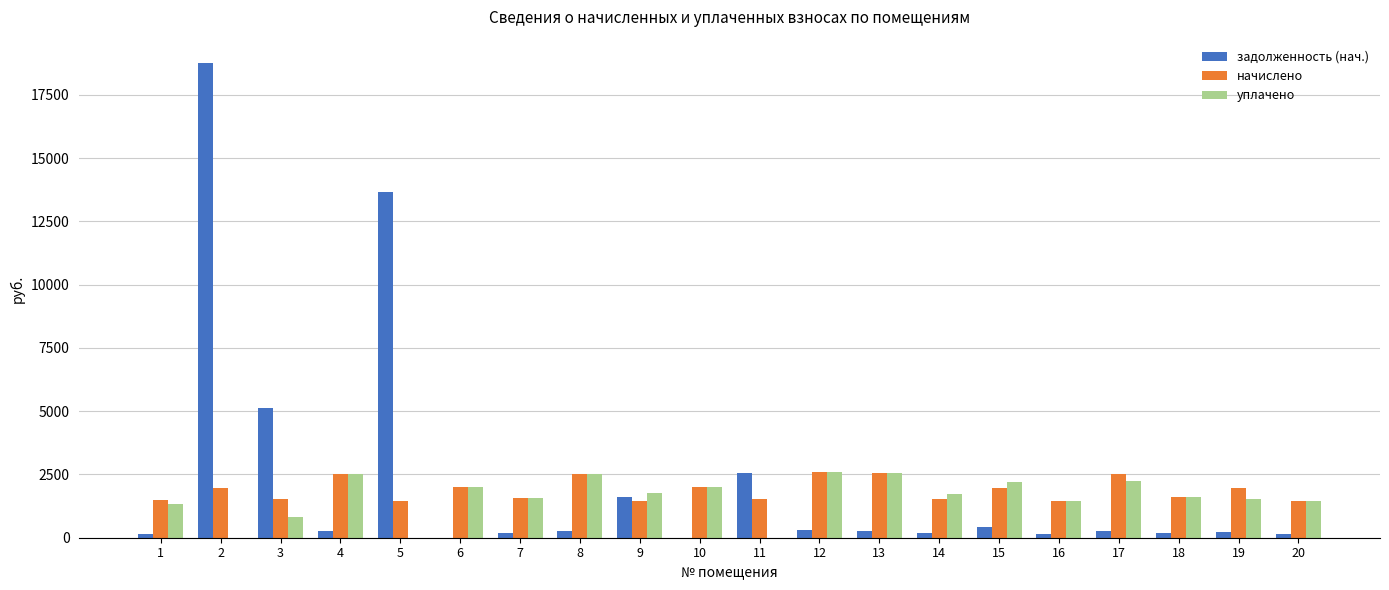

Between 5 and 12, which series saw the biggest shift?

задолженность (нач.)